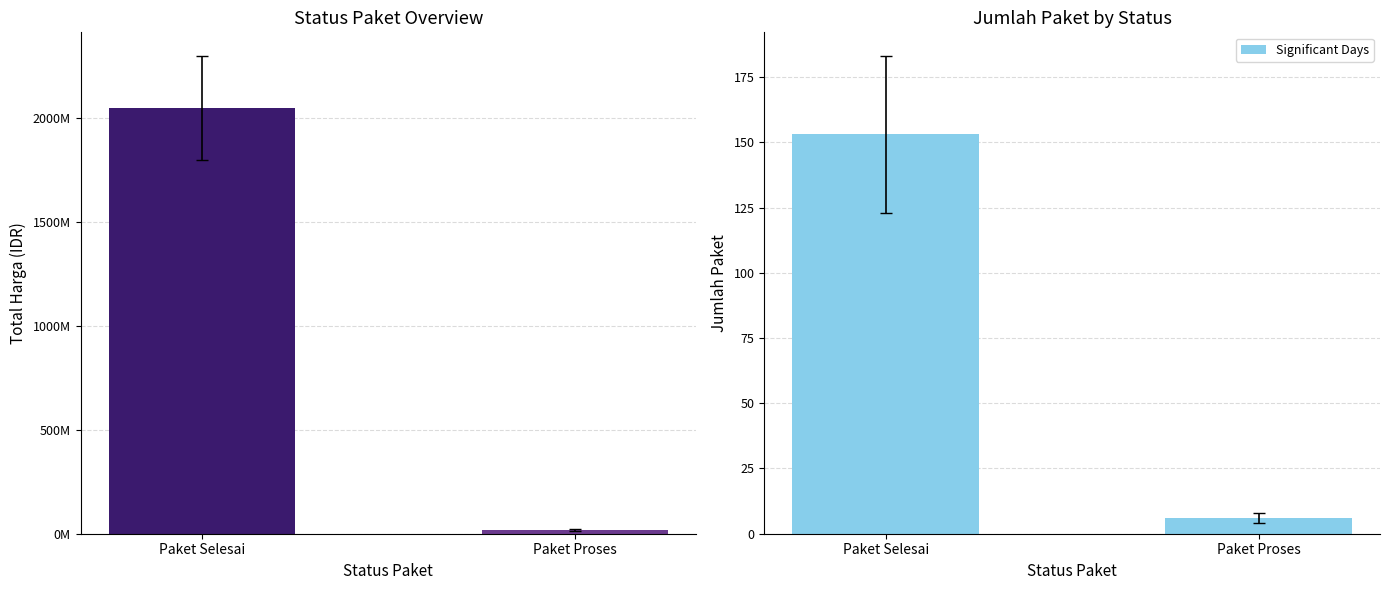

What is the total value across all series at Paket Selesai?

2045803653